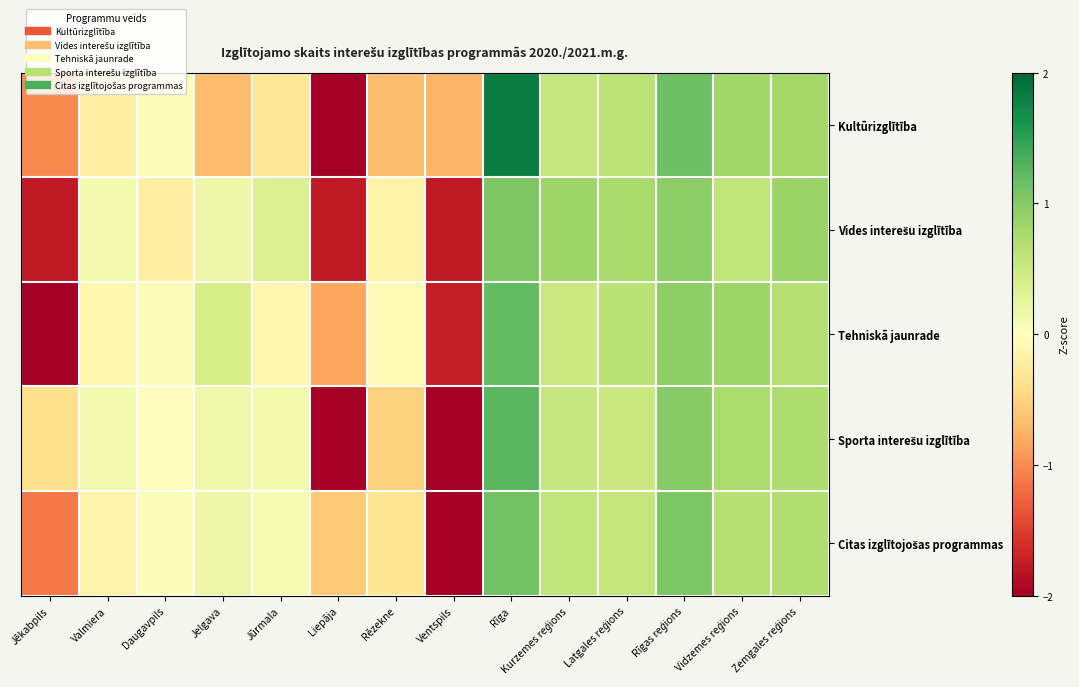

Between Valmiera and Rīga, which is larger?

Rīga